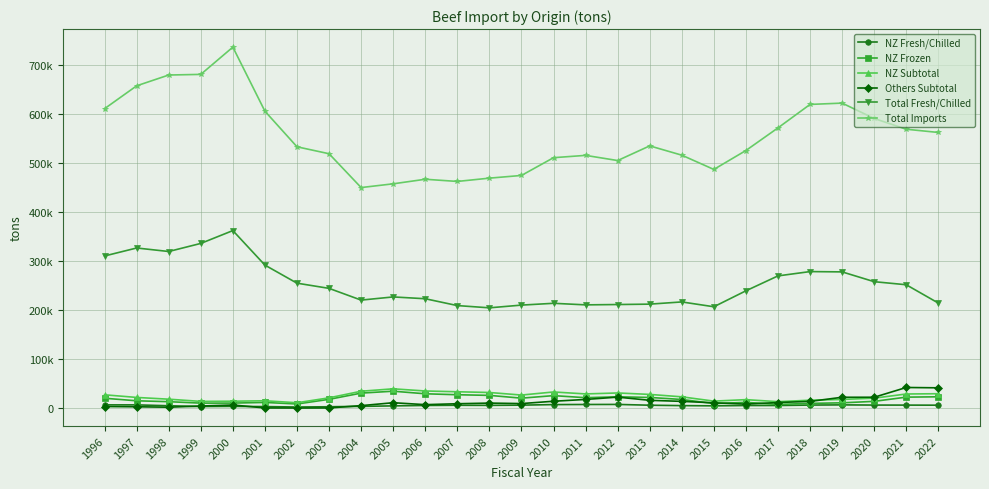

Which series has the largest total across all categories?

Total Imports